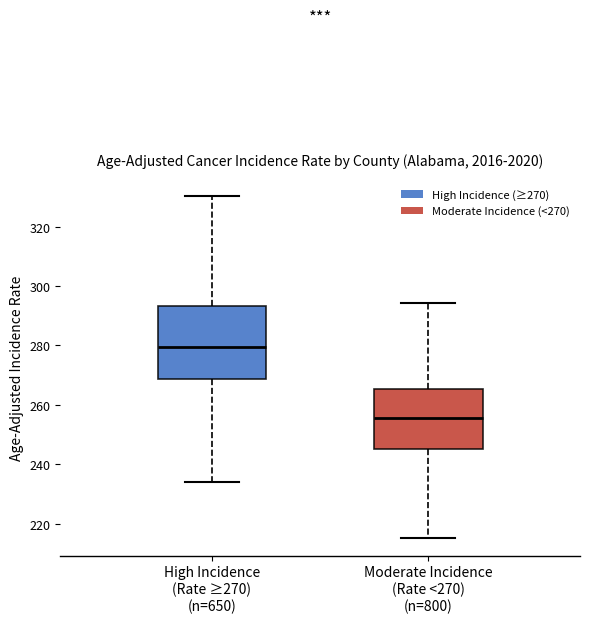

Which box has the highest median line?

High Incidence (Rate ≥270) (n=650)